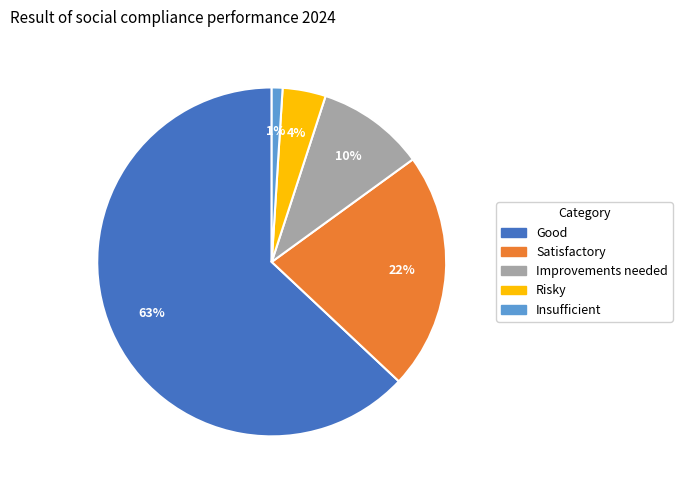

Between Satisfactory and Insufficient, which is larger?

Satisfactory